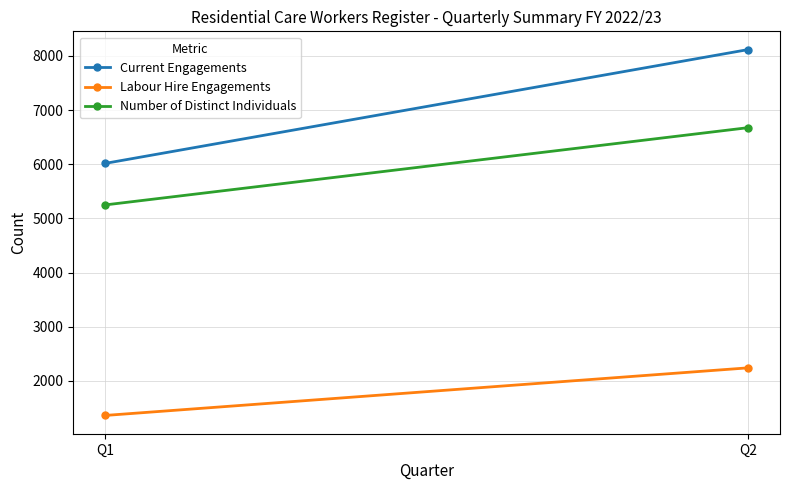

What is the sum of the Labour Hire Engagements values at Q1 and Q2?

3606